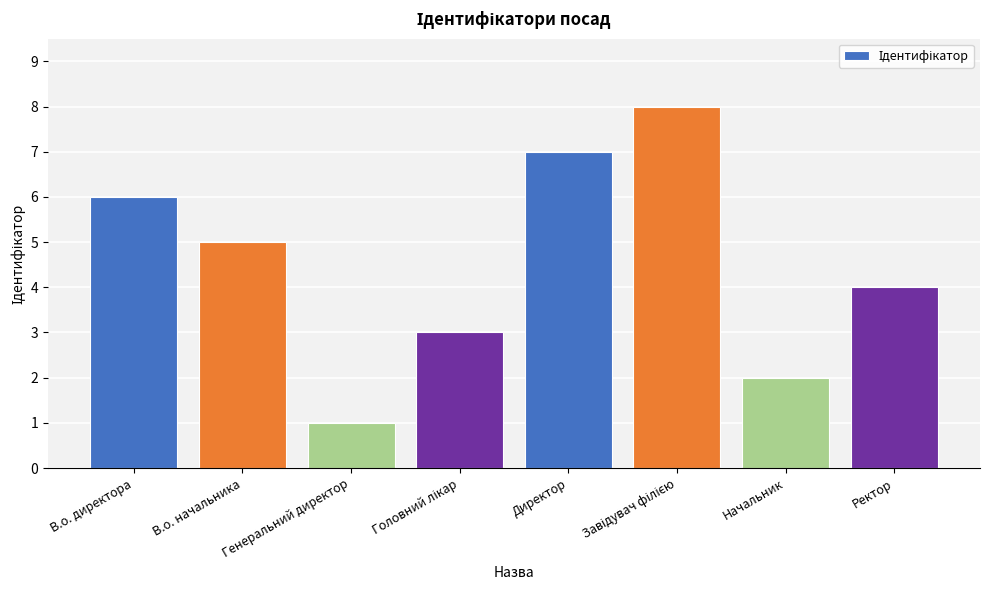

Reading right to left, extract all data points from this chart.

4	2	8	7	3	1	5	6